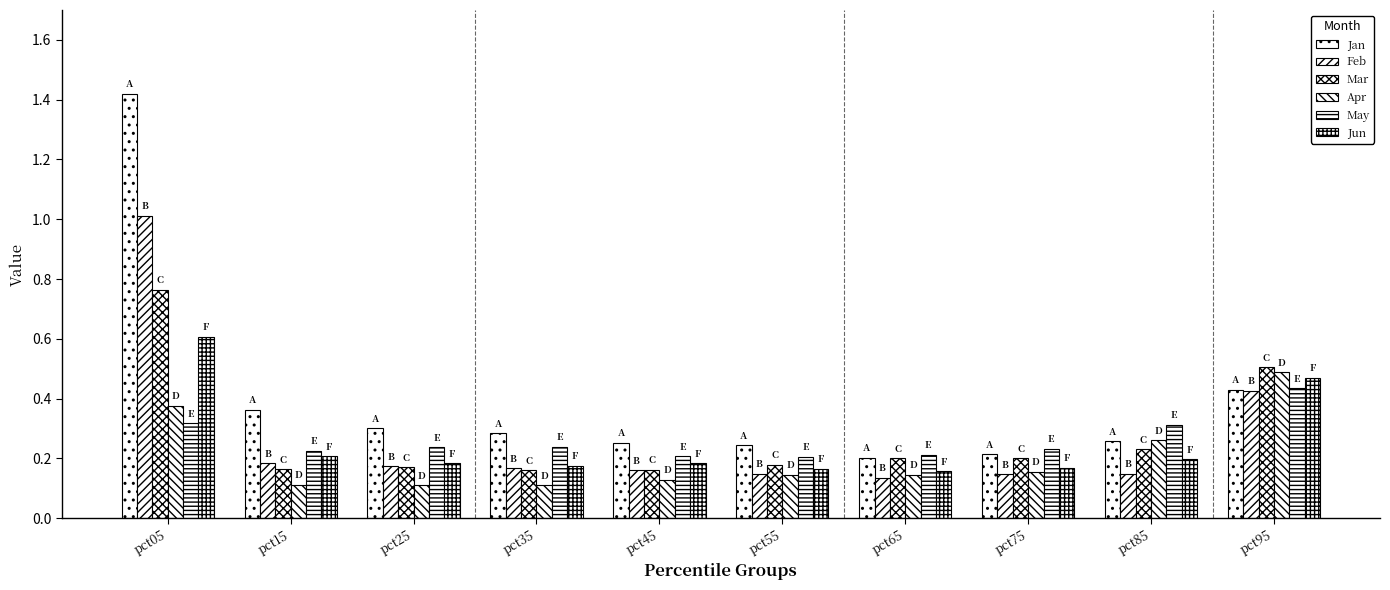

Reading left to right, what are all the values shown in this chart?

Jan: pct05=1.4	pct15=0.4	pct25=0.3	pct35=0.3	pct45=0.3	pct55=0.2	pct65=0.2	pct75=0.2	pct85=0.3	pct95=0.4
Feb: pct05=1.0	pct15=0.2	pct25=0.2	pct35=0.2	pct45=0.2	pct55=0.1	pct65=0.1	pct75=0.1	pct85=0.1	pct95=0.4
Mar: pct05=0.8	pct15=0.2	pct25=0.2	pct35=0.2	pct45=0.2	pct55=0.2	pct65=0.2	pct75=0.2	pct85=0.2	pct95=0.5
Apr: pct05=0.4	pct15=0.1	pct25=0.1	pct35=0.1	pct45=0.1	pct55=0.1	pct65=0.1	pct75=0.2	pct85=0.3	pct95=0.5
May: pct05=0.3	pct15=0.2	pct25=0.2	pct35=0.2	pct45=0.2	pct55=0.2	pct65=0.2	pct75=0.2	pct85=0.3	pct95=0.4
Jun: pct05=0.6	pct15=0.2	pct25=0.2	pct35=0.2	pct45=0.2	pct55=0.2	pct65=0.2	pct75=0.2	pct85=0.2	pct95=0.5